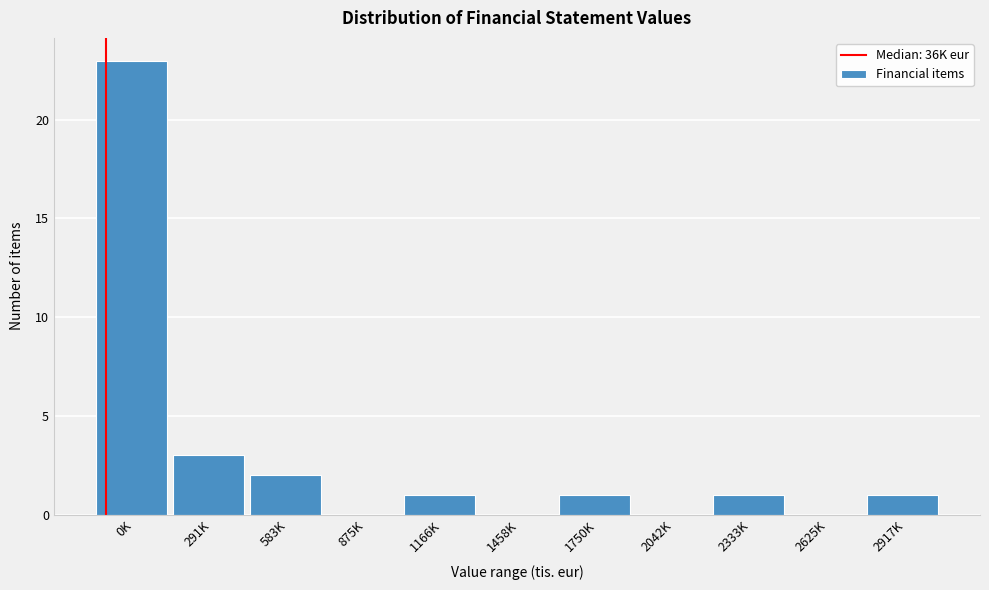

Reading right to left, what are all the values shown in this chart?

2917K=1	2625K=0	2333K=1	2042K=0	1750K=1	1458K=0	1166K=1	875K=0	583K=2	291K=3	0K=23